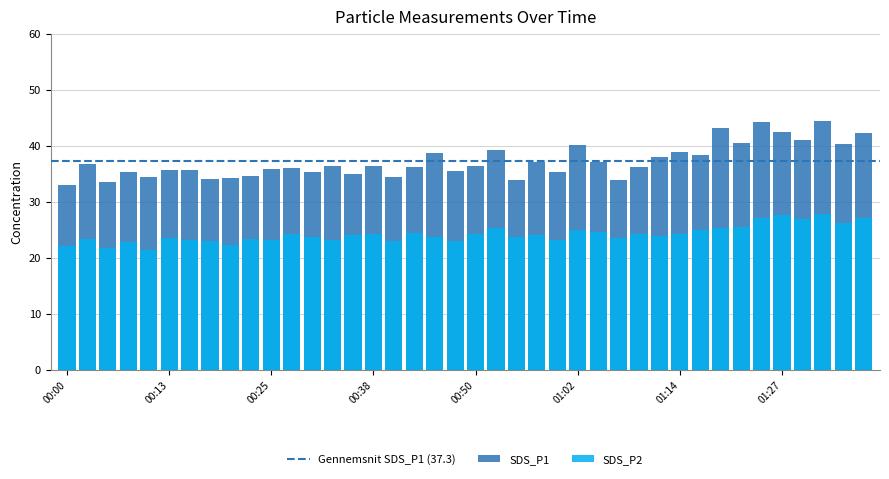

What is the difference between the maximum and second lowest values in the SDS_P1 series?

10.8